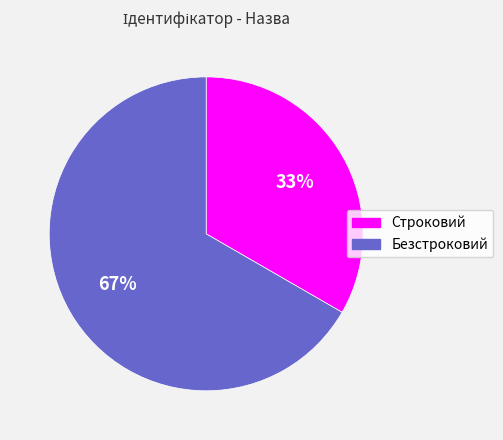

Is the sum of Безстроковий and Строковий greater than half?

Yes